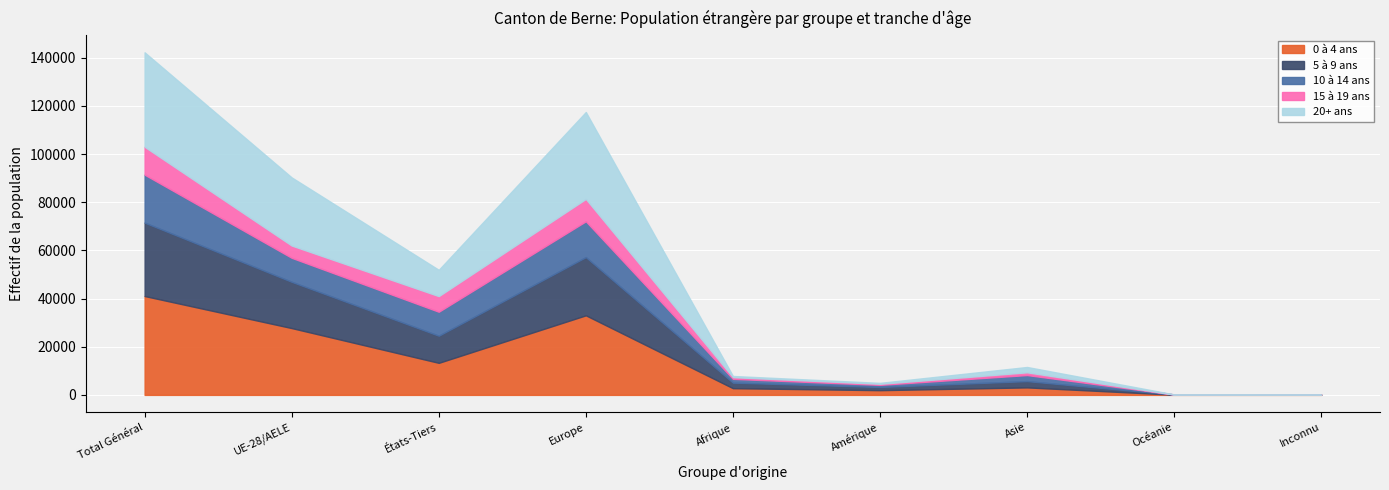

Rank the series by their maximum value, from lowest to highest.

15 à 19 ans, 10 à 14 ans, 5 à 9 ans, 20+ ans, 0 à 4 ans